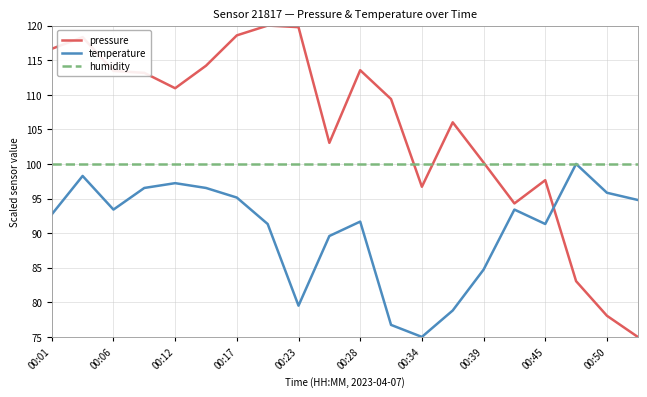

What is the greatest value displayed?

120.0